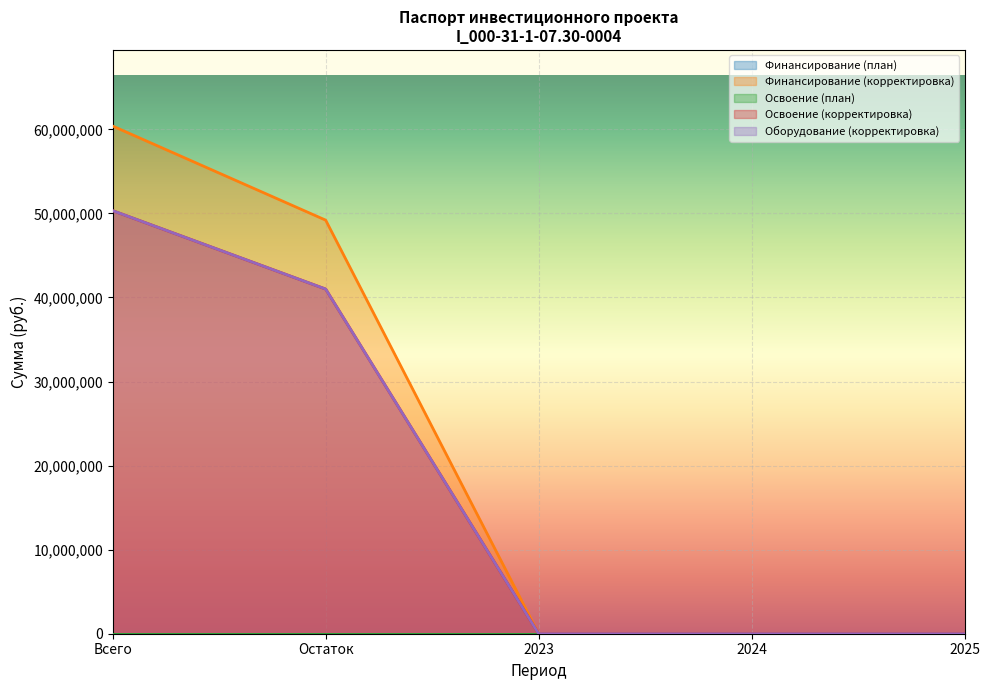

Is it true that Оборудование (корректировка) equals 0 at 2024?

True